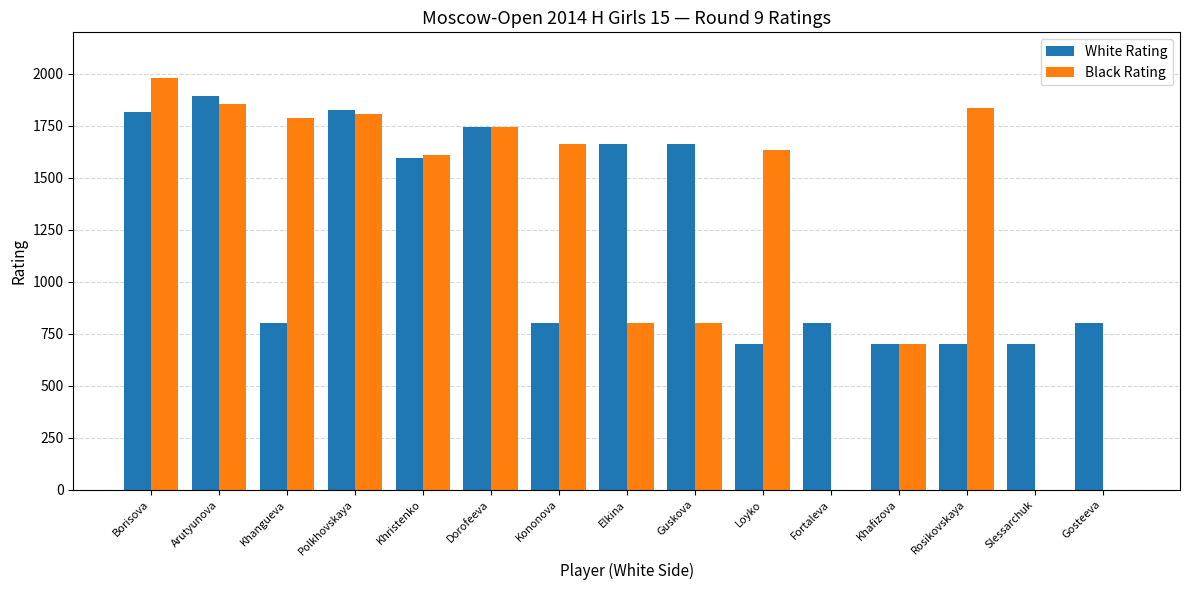

Read the Black Rating value at Borisova.

1981